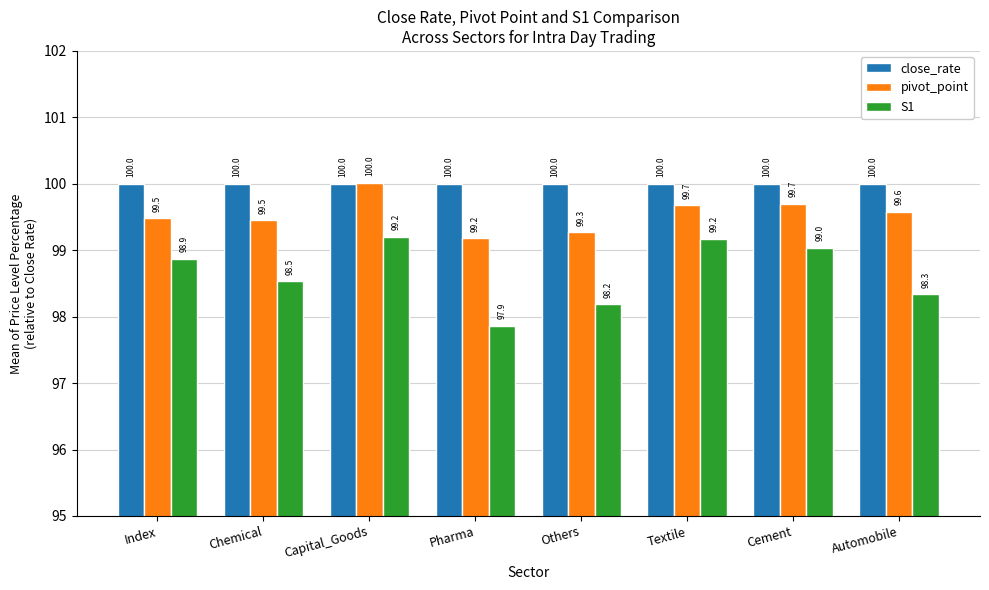

Which series has the largest total across all categories?

close_rate